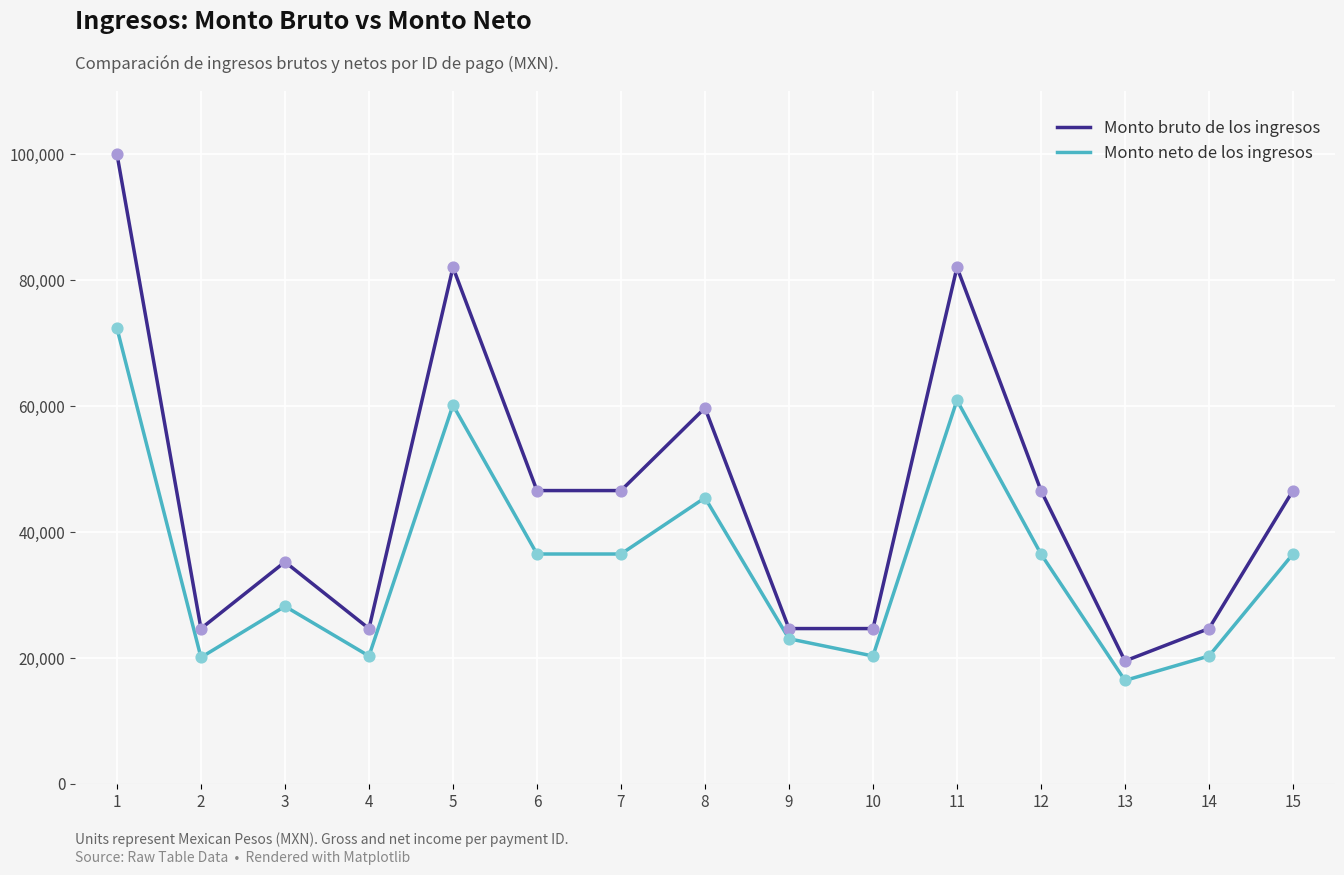

Between 3 and 13, which series saw the biggest shift?

Monto bruto de los ingresos